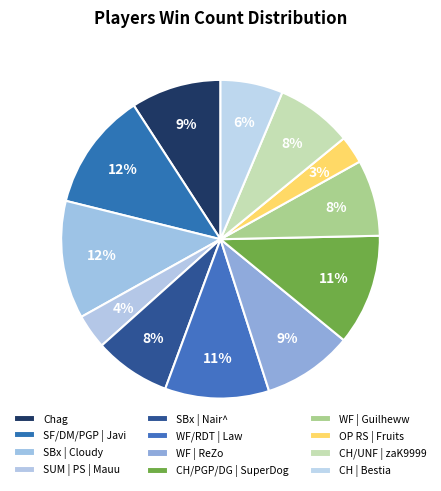

How many slices are in this pie chart?

12